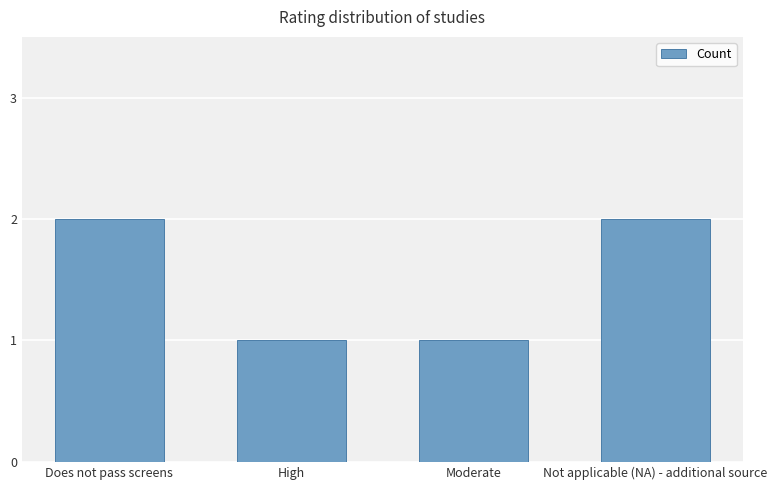

What is the approximate value at Not applicable (NA) - additional source?

2